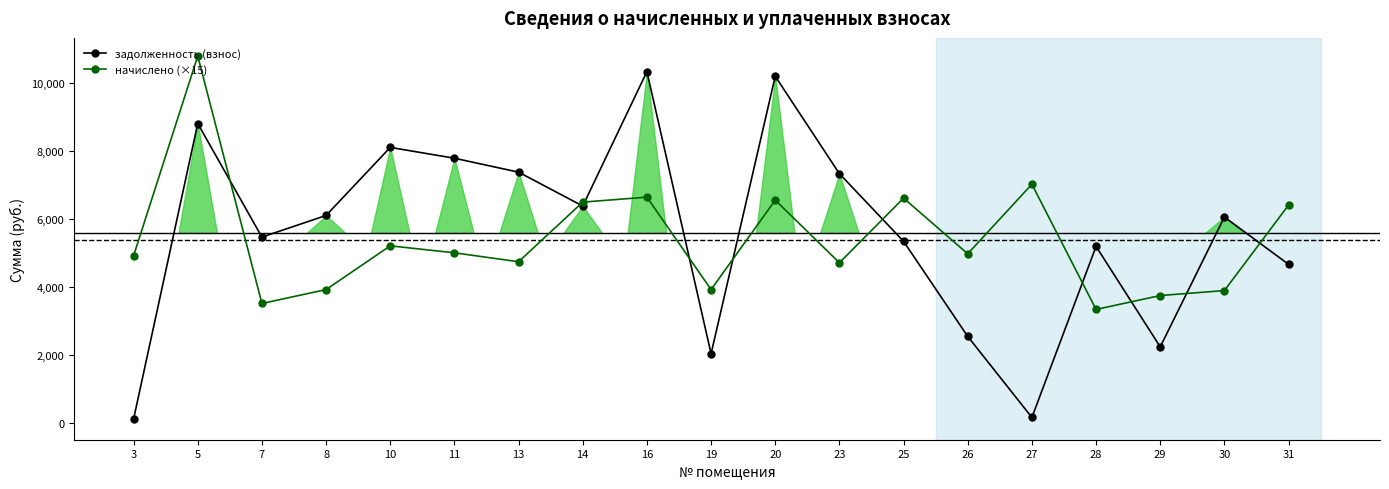

Reading right to left, transcribe all the data shown in this chart.

задолженность (взнос): 4662.6	6055.2	2232.3	5190.2	156.0	2539.8	5339.3	7330.1	10198.3	2032.1	10334.9	6378.4	7375.4	7785.4	8104.1	6100.8	5463.4	8807.2	108.3
начислено (×15): 6405.8	3890.3	3744.0	3334.5	7020.0	4972.5	6610.5	4709.2	6552.0	3919.5	6639.8	6493.5	4738.5	5001.8	5206.5	3919.5	3510.0	10793.2	4914.0